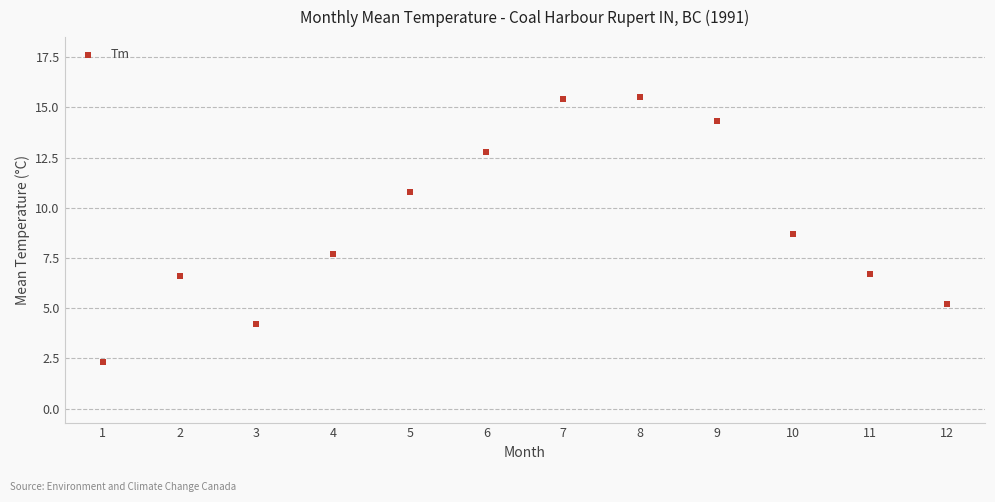

What is the average Y value?

9.2